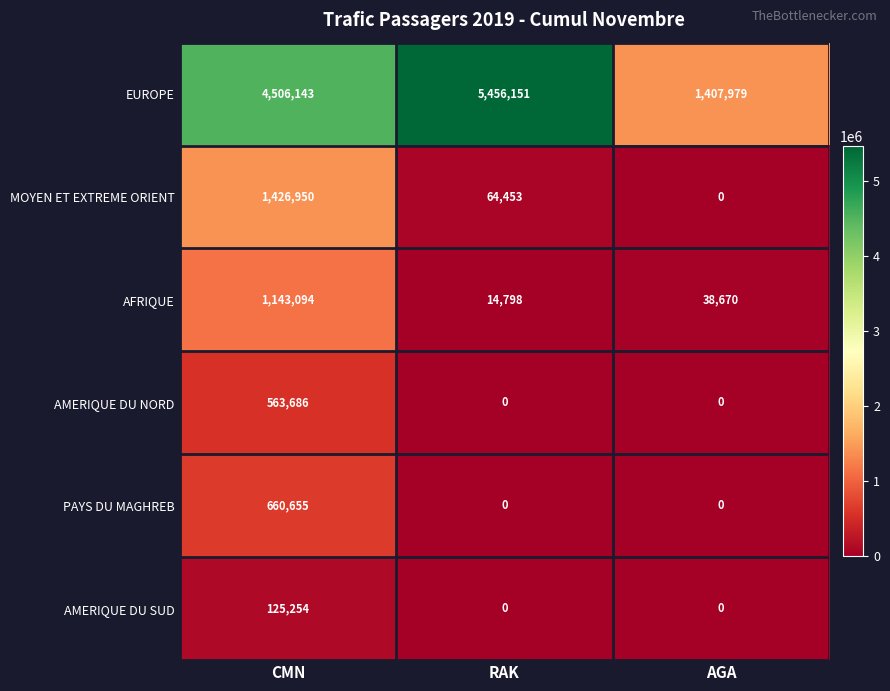

Reading left to right, extract all data points from this chart.

EUROPE: 4506143	5456151	1407979
MOYEN ET EXTREME ORIENT: 1426950	64453	0
AFRIQUE: 1143094	14798	38670
AMERIQUE DU NORD: 563686	0	0
PAYS DU MAGHREB: 660655	0	0
AMERIQUE DU SUD: 125254	0	0